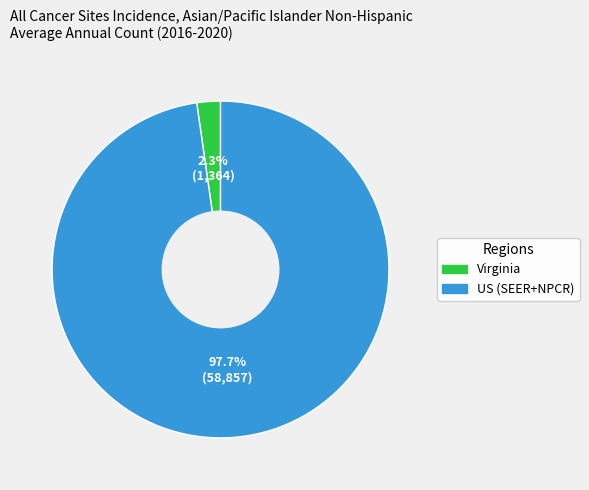

What is the smallest slice in the pie chart?

Virginia